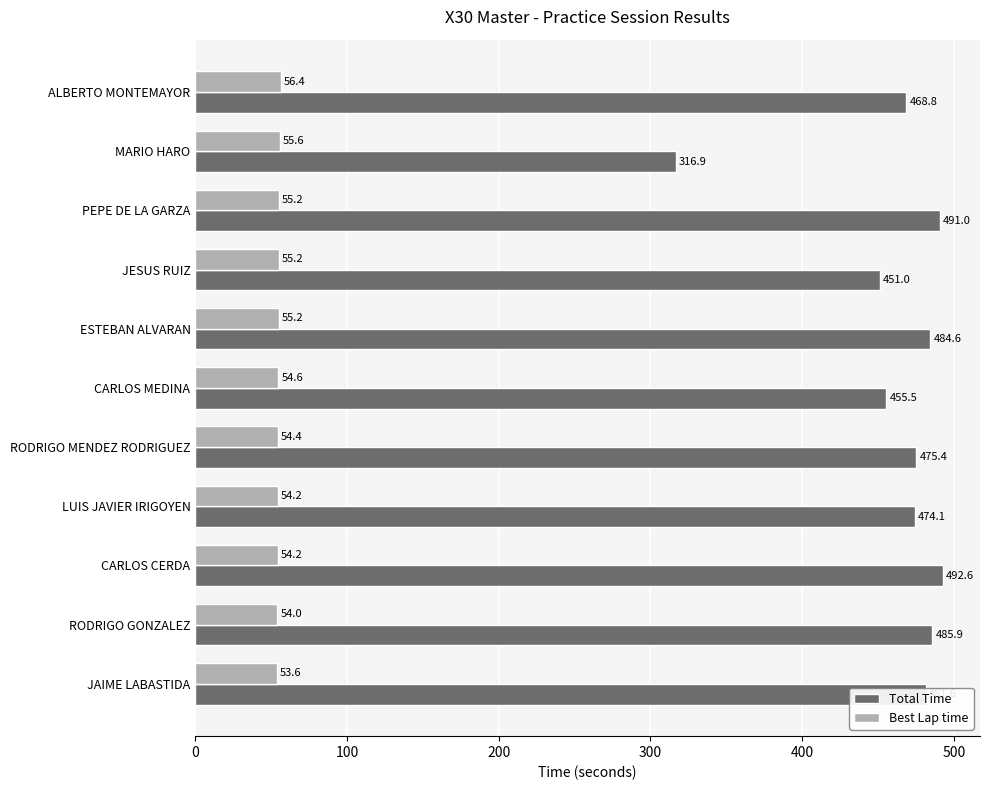

List the labels in order of Total Time value, largest first.

CARLOS CERDA, PEPE DE LA GARZA, RODRIGO GONZALEZ, ESTEBAN ALVARAN, JAIME LABASTIDA, RODRIGO MENDEZ RODRIGUEZ, LUIS JAVIER IRIGOYEN, ALBERTO MONTEMAYOR, CARLOS MEDINA, JESUS RUIZ, MARIO HARO